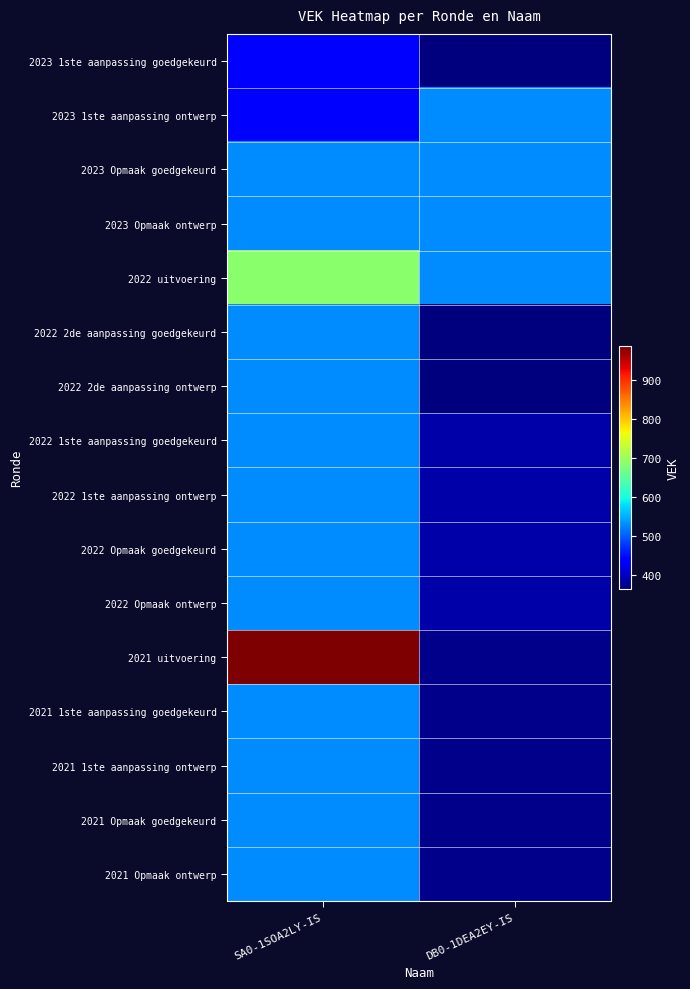

Rank the series by their maximum value, from highest to lowest.

2021 uitvoering, 2022 uitvoering, 2023 1ste aanpassing ontwerp, 2023 Opmaak goedgekeurd, 2023 Opmaak ontwerp, 2022 2de aanpassing goedgekeurd, 2022 2de aanpassing ontwerp, 2022 1ste aanpassing goedgekeurd, 2022 1ste aanpassing ontwerp, 2022 Opmaak goedgekeurd, 2022 Opmaak ontwerp, 2021 1ste aanpassing goedgekeurd, 2021 1ste aanpassing ontwerp, 2021 Opmaak goedgekeurd, 2021 Opmaak ontwerp, 2023 1ste aanpassing goedgekeurd